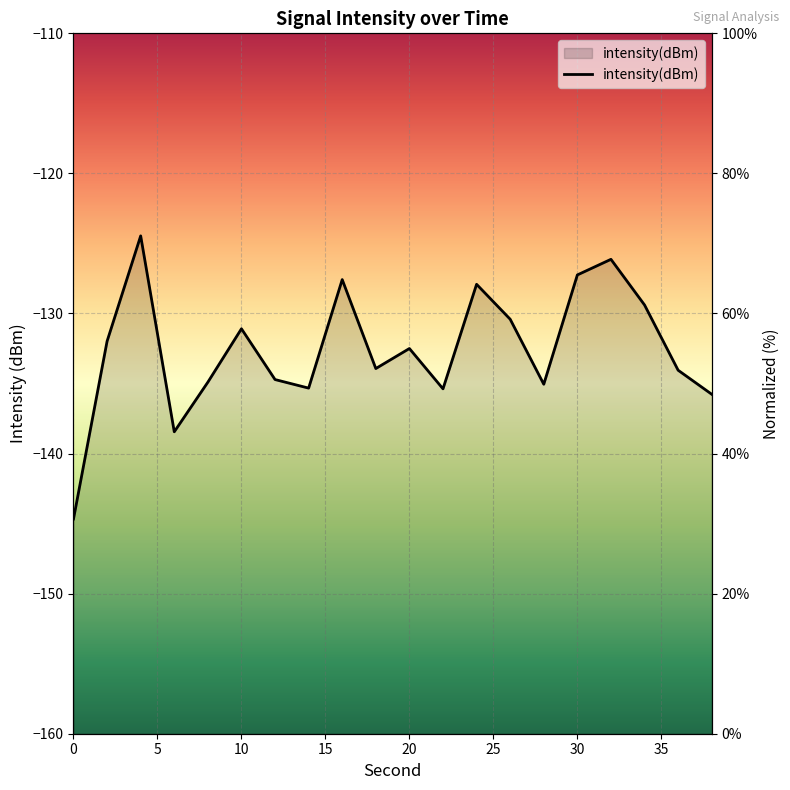

Reading left to right, what are all the values shown in this chart?

0=-144.7	2=-132.0	4=-124.5	6=-138.4	8=-134.9	10=-131.1	12=-134.7	14=-135.3	16=-127.6	18=-133.9	20=-132.5	22=-135.4	24=-127.9	26=-130.4	28=-135.1	30=-127.2	32=-126.1	34=-129.4	36=-134.1	38=-135.8